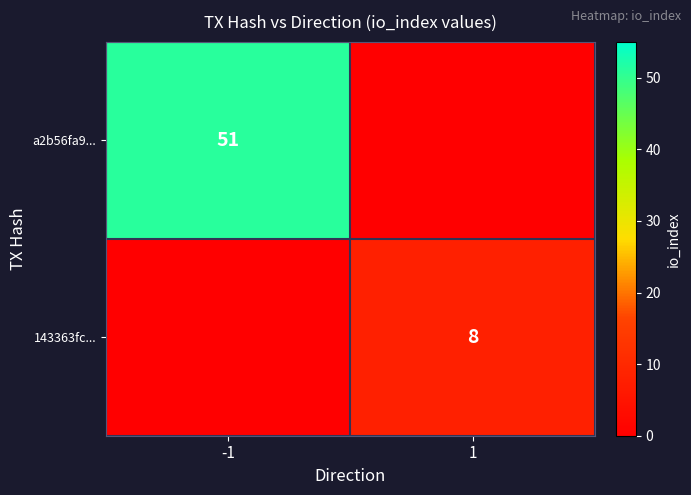

Is it true that a2b56fa9... equals 51 at -1?

True